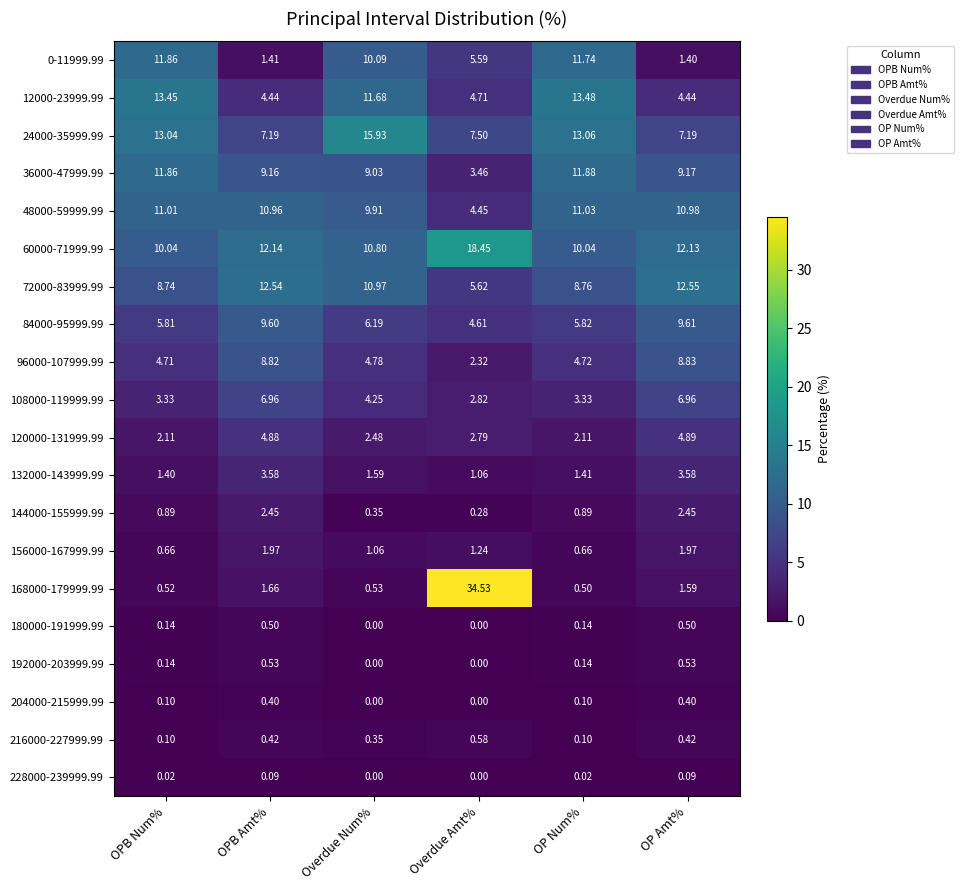

Is the value of 144000-155999.99 at OPB Amt% greater than the value of 84000-95999.99 at Overdue Amt%?

No